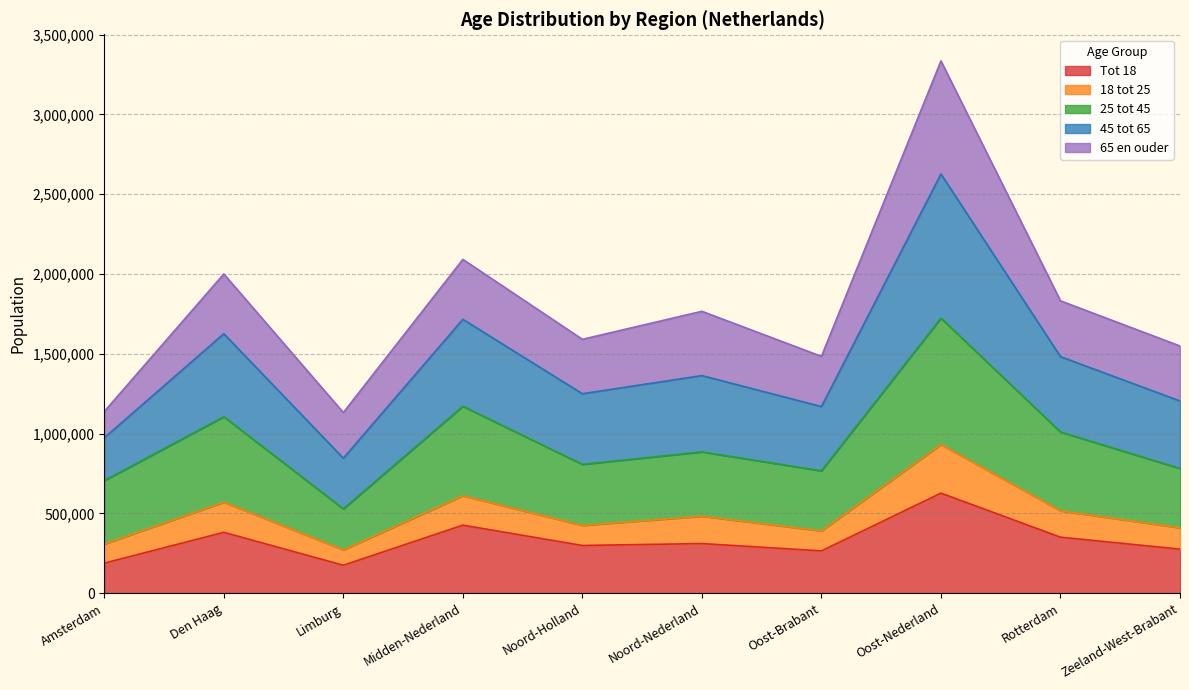

What is the total value across all series at Noord-Nederland?

1766740